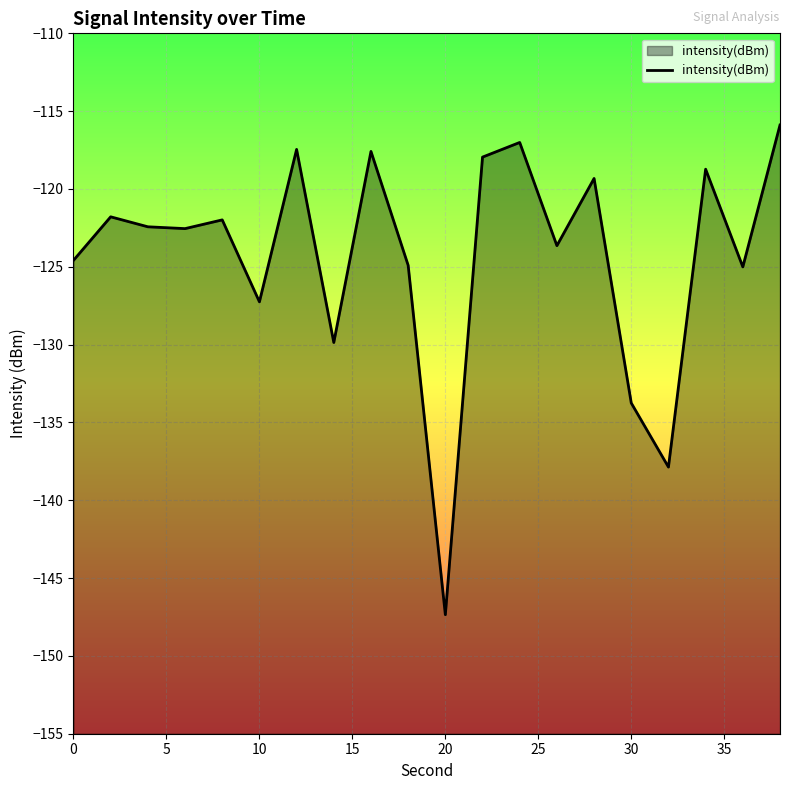

Is it true that the value at 30 is -133.8?

True